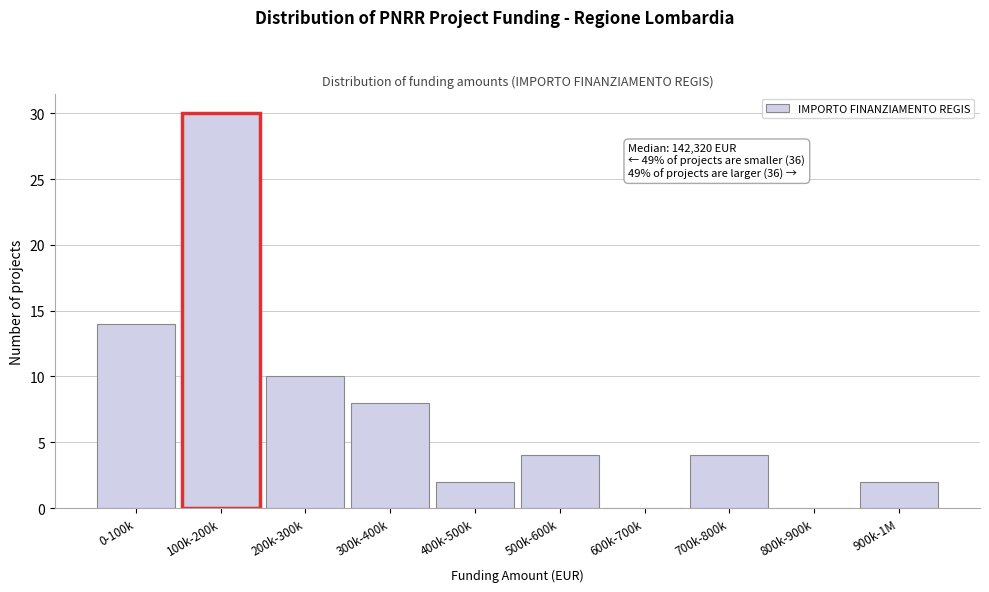

Reading right to left, transcribe all the data shown in this chart.

900k-1M=2	800k-900k=0	700k-800k=4	600k-700k=0	500k-600k=4	400k-500k=2	300k-400k=8	200k-300k=10	100k-200k=30	0-100k=14